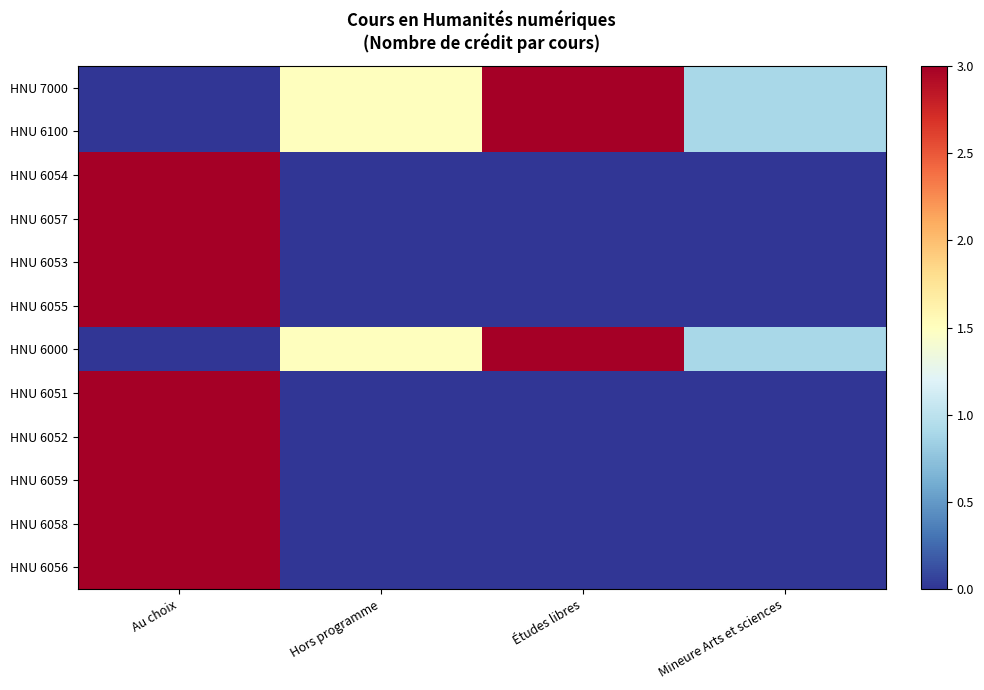

Which series changed the most between Au choix and Mineure Arts et sciences?

HNU 6054